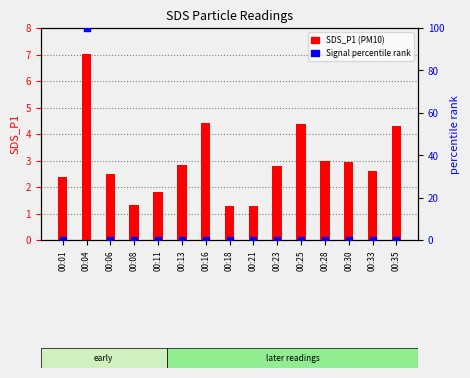

At how many categories does at least one series exceed 21?

1